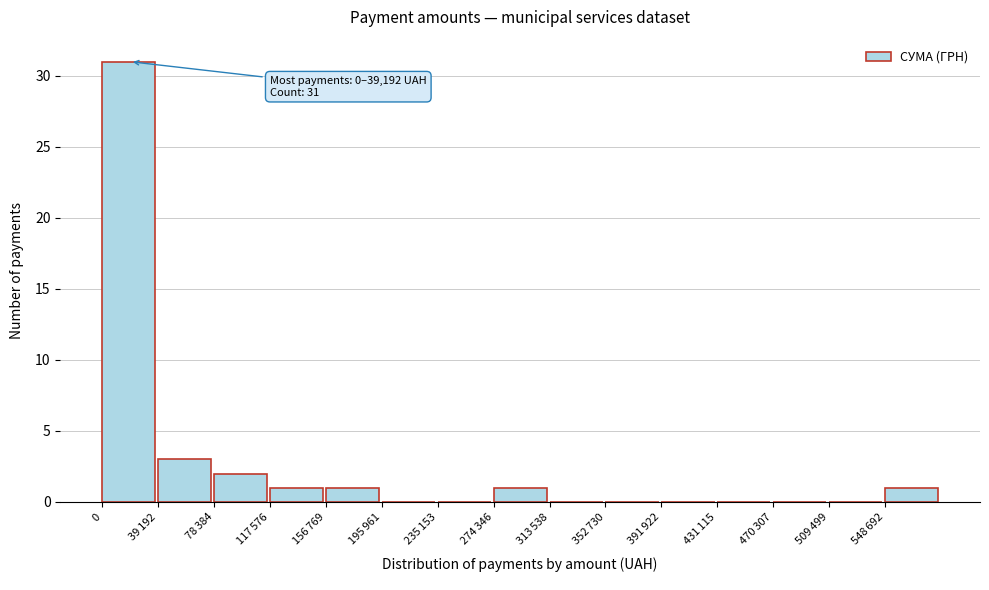

True or false: the data shows 31 at 0.

True